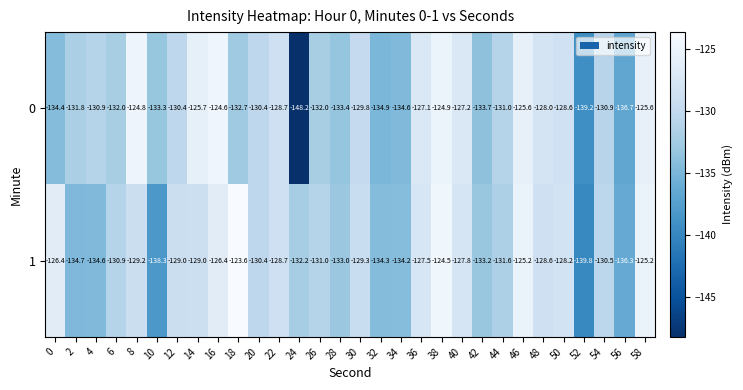

What is the spread (max minus min) of values at 32?

0.6